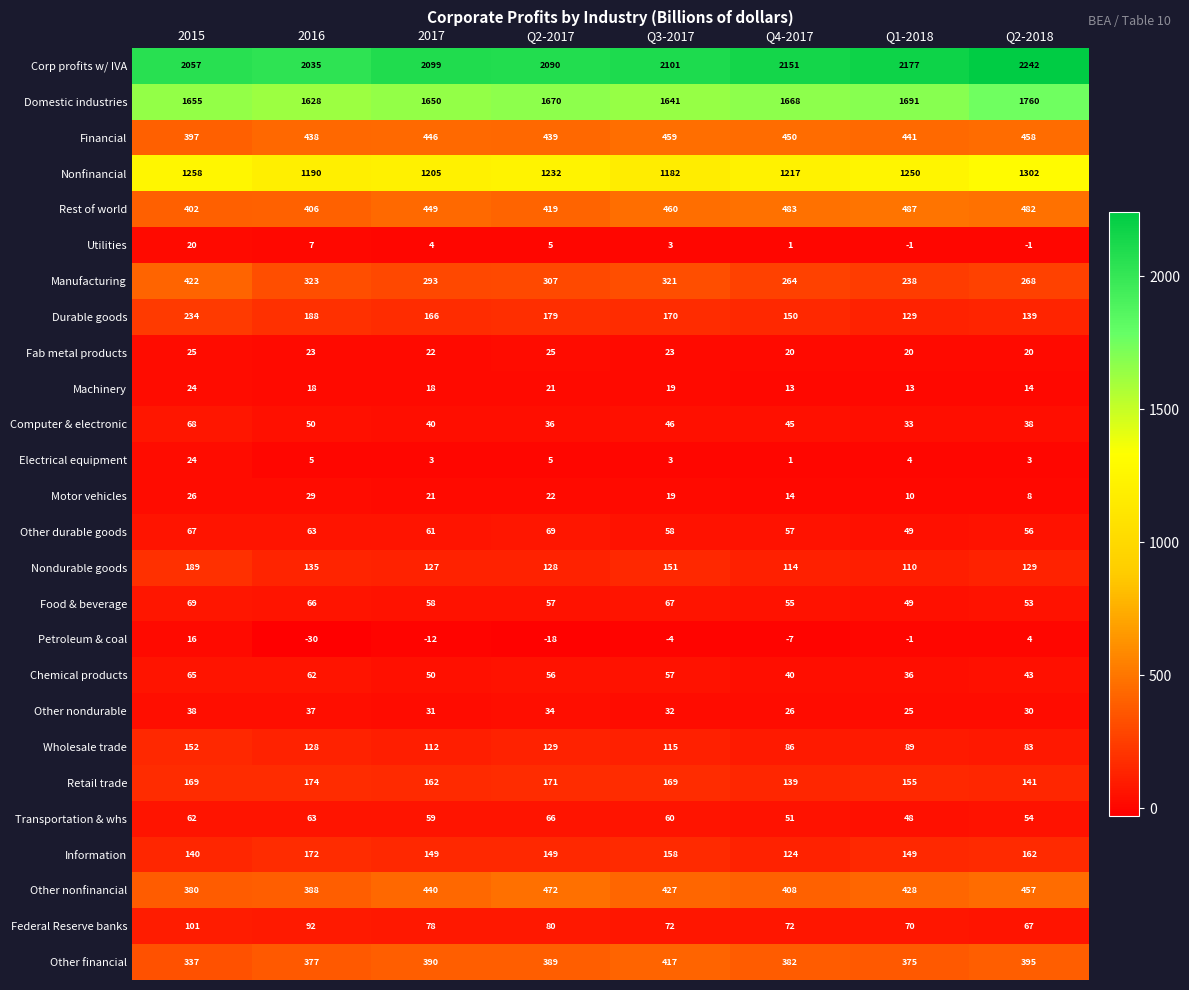

Which series has the largest total across all categories?

Corp profits w/ IVA